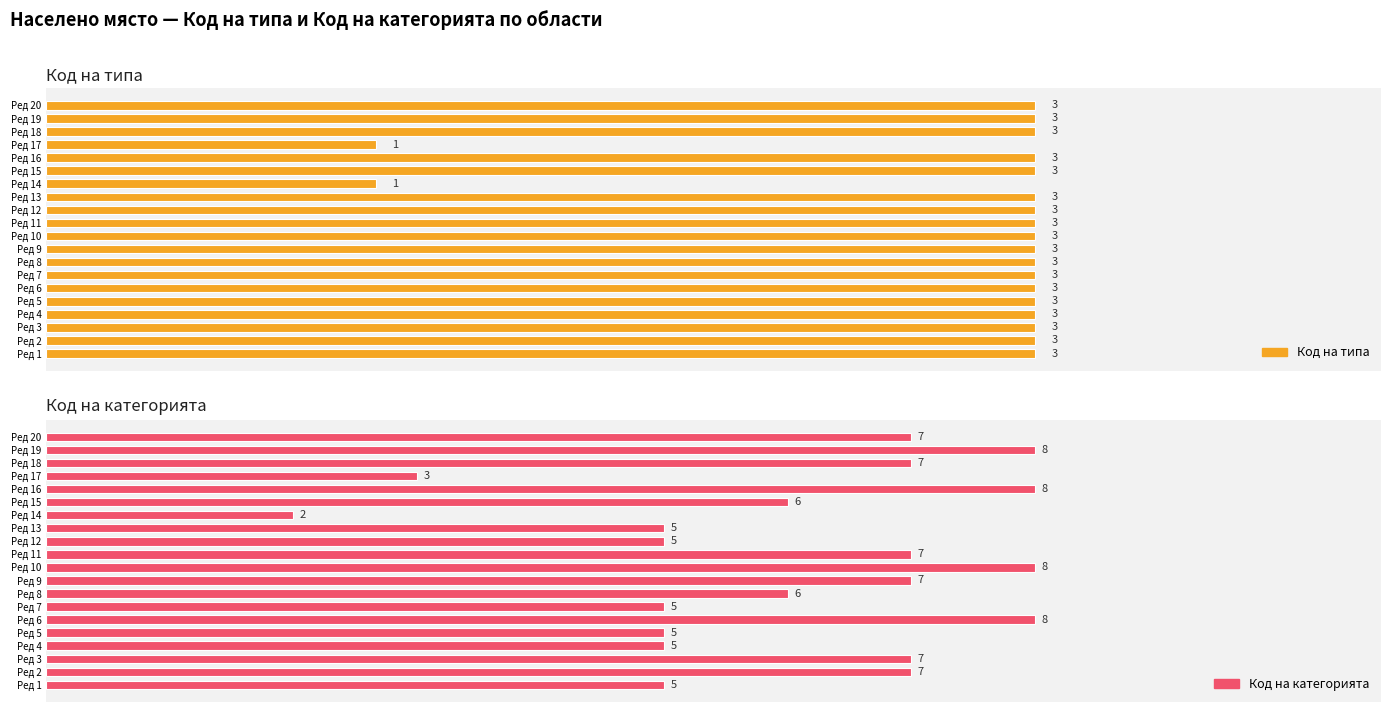

Reading left to right, what are all the values shown in this chart?

Код на типа: 3	3	3	3	3	3	3	3	3	3	3	3	3	1	3	3	1	3	3	3
Код на категорията: 5	7	7	5	5	8	5	6	7	8	7	5	5	2	6	8	3	7	8	7